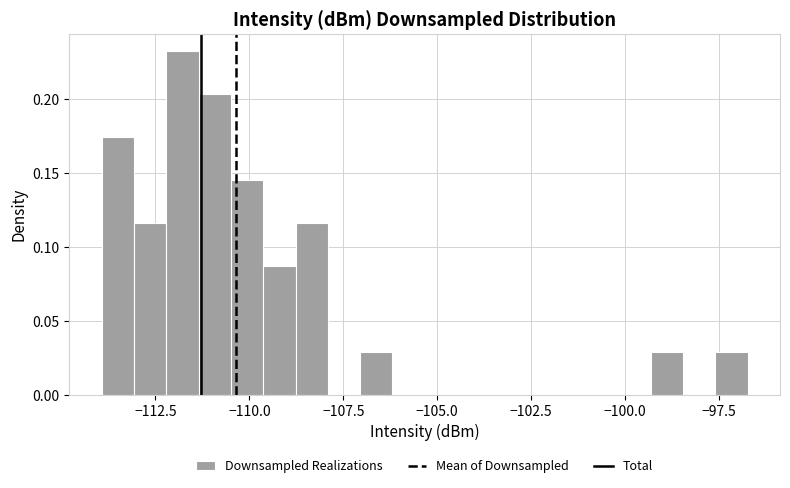

Around what value on the x-axis is the tallest bar? Give the approximate position of its centre, as read against the axis.

-112.0